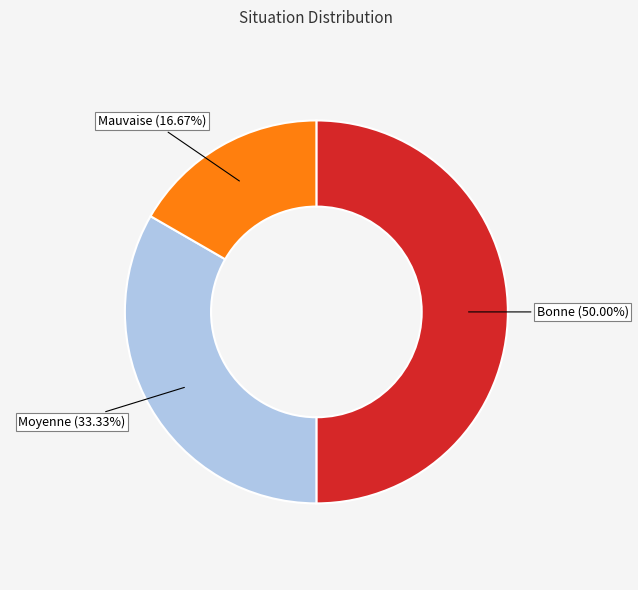

To the nearest percent, what is the difference between the largest and smallest slice percentages?

33%